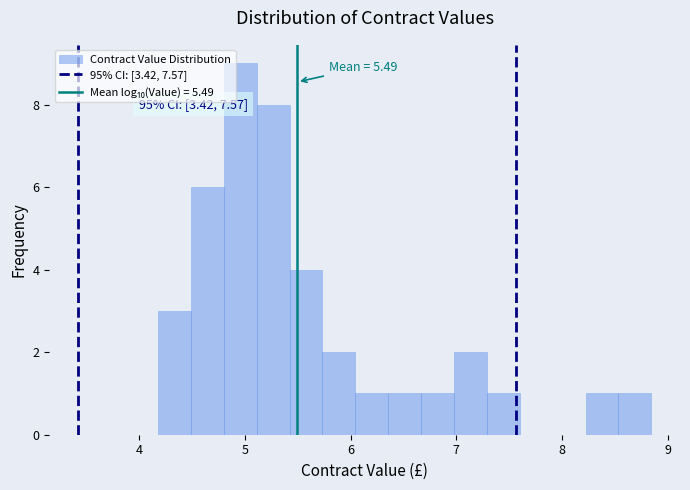

Read against the x-axis, roughly where is the centre of the tallest bar?

5.0